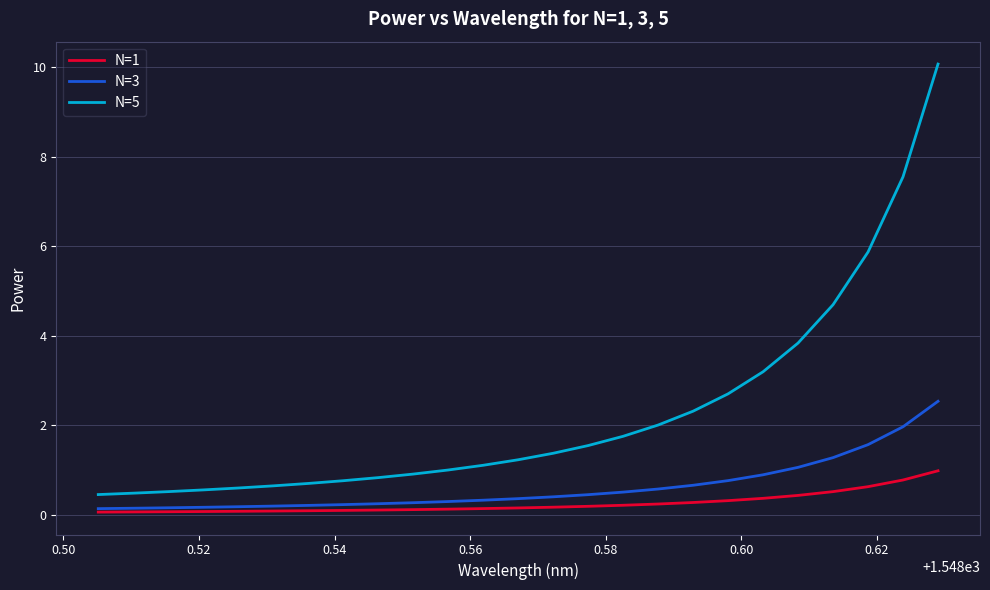

Rank the series by their maximum value, from highest to lowest.

N=5, N=3, N=1